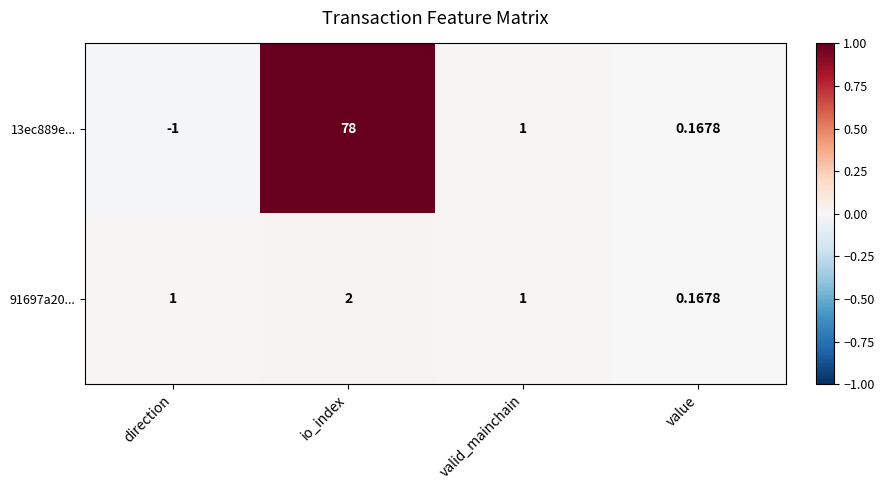

Which category has the highest value across all series?

io_index